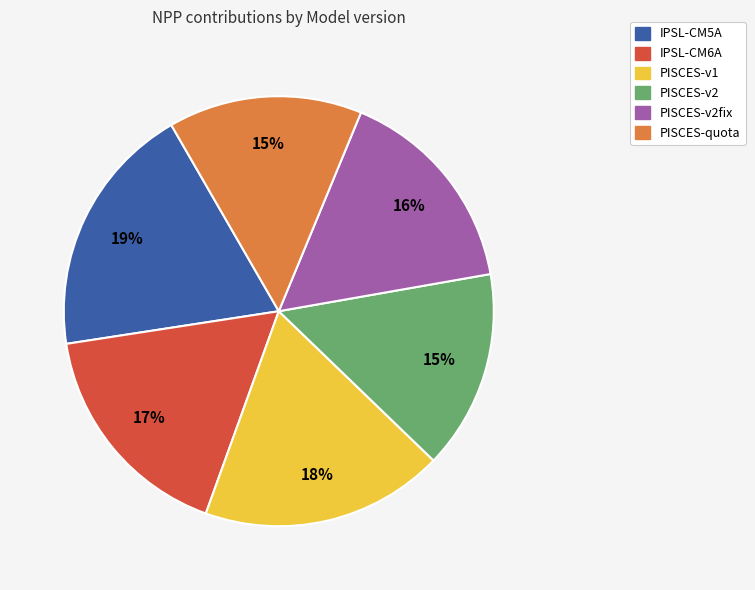

Is the sum of PISCES-v1 and IPSL-CM6A greater than half?

No